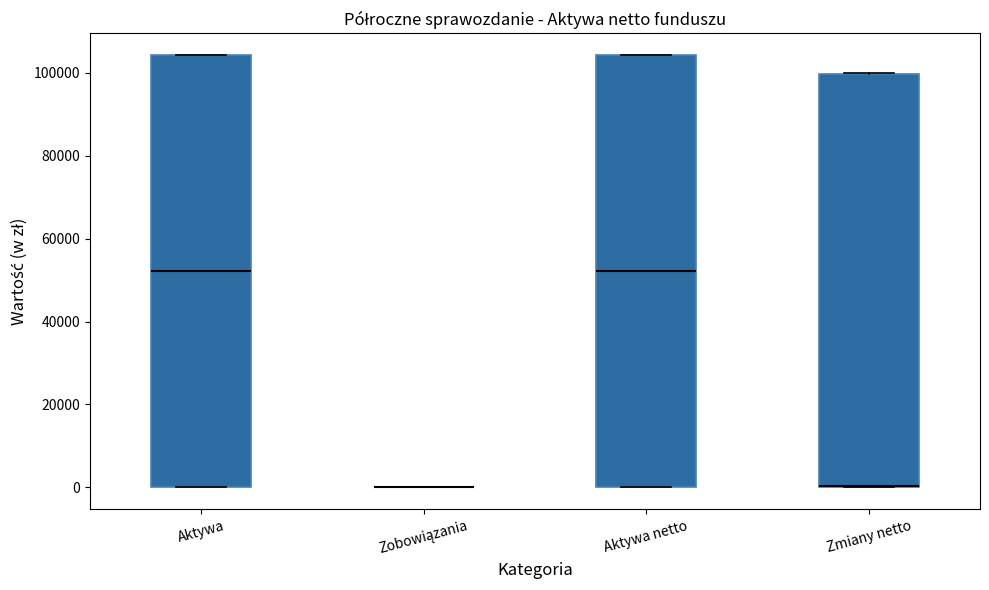

Reading left to right, read every box against the y-axis: the position of its median line, the range the box covers, and the ends of its whiskers. The values are not printed on the chart, so give them approximately, as read against the axis.

Aktywa: median 52000, box 0 to 104000, whiskers 0 to 104000
Zobowiązania: box collapsed to a line at 0, whiskers 0 to 0
Aktywa netto: median 52000, box 0 to 104000, whiskers 0 to 104000
Zmiany netto: median 0 (drawn on the box's lower edge), box 0 to 100000, whiskers 0 to 100000